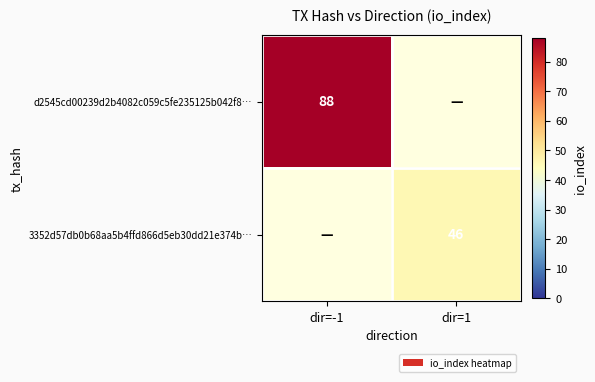

True or false: 3352d57db0b68aa5b4ffd866d5eb30dd21e374b… has a value of 64 at dir=1.

False